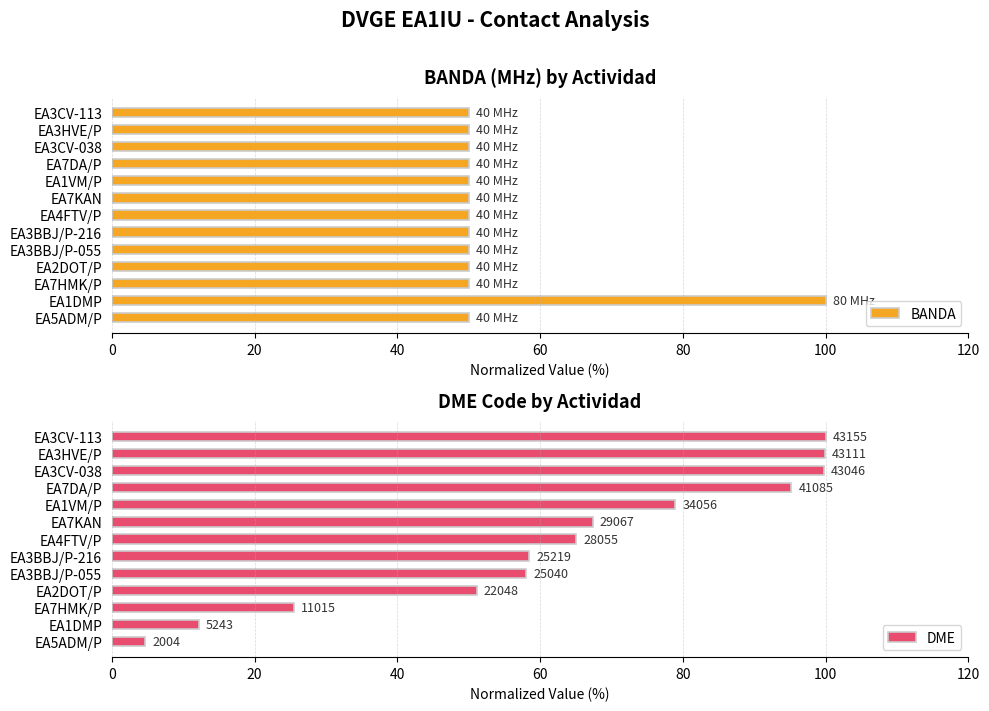

How many data points in BANDA are above 50?

1